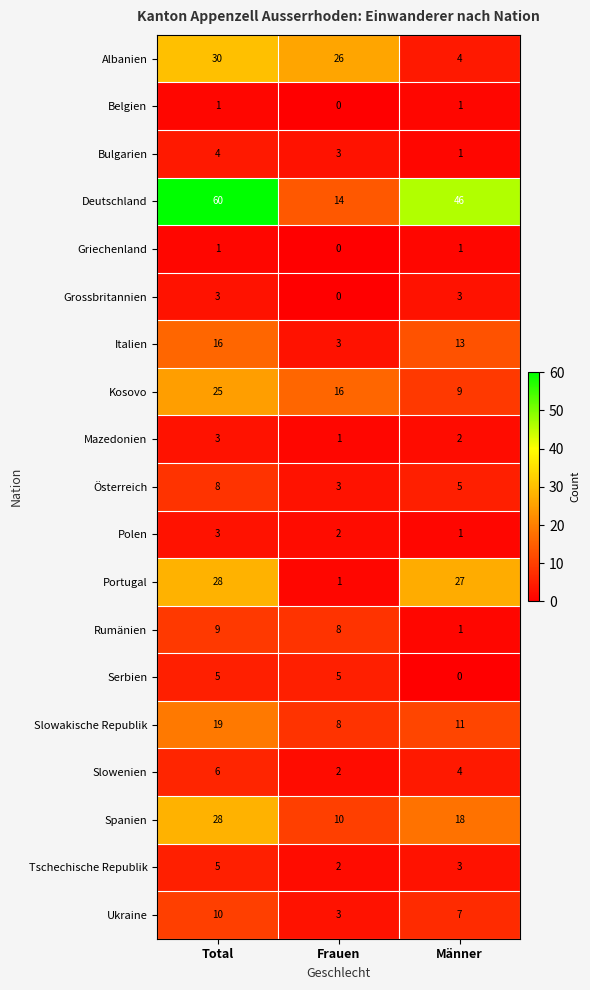

Between Frauen and Männer, which series saw the biggest shift?

Deutschland